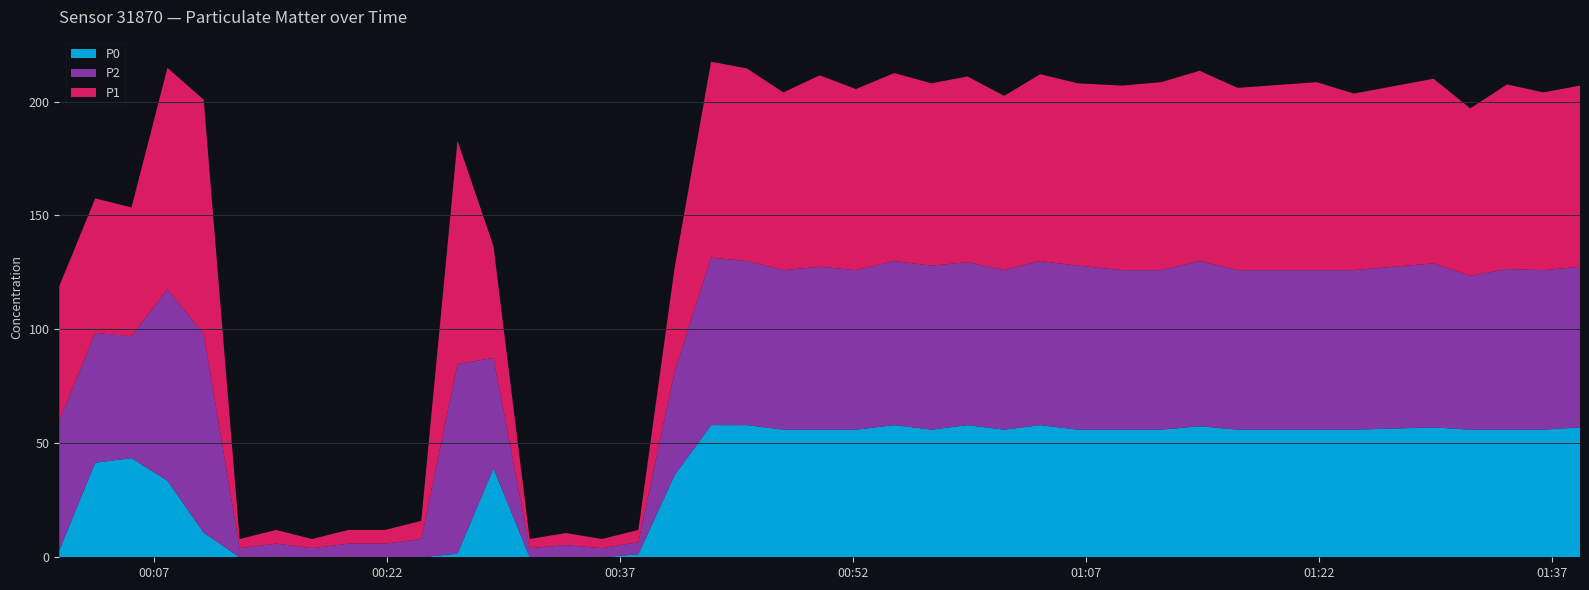

Reading left to right, what are all the values shown in this chart?

P1: 59.0	59.0	56.5	97.2	102.8	4.0	6.0	4.0	6.0	6.0	8.0	98.0	49.0	4.0	5.3	4.0	5.3	45.5	86.0	84.5	78.0	84.0	79.5	82.5	80.0	81.5	76.5	82.0	80.0	81.0	82.5	83.5	80.0	82.5	77.5	81.0	73.5	81.0	78.0	79.5
P2: 57.0	57.0	53.5	84.0	87.2	4.0	6.0	4.0	6.0	6.0	8.0	83.2	48.5	4.0	5.3	4.0	5.3	45.5	73.5	72.0	70.0	71.5	70.0	72.0	72.0	71.5	70.0	72.0	72.0	70.0	70.0	72.5	70.0	70.0	70.0	72.0	67.5	70.5	70.0	70.5
P0: 3.0	41.5	43.5	33.6	10.8	0.0	0.0	0.0	0.0	0.0	0.0	1.6	39.0	0.0	0.0	0.0	1.3	36.0	58.0	58.0	56.0	56.0	56.0	58.0	56.0	58.0	56.0	58.0	56.0	56.0	56.0	57.5	56.0	56.0	56.0	57.0	56.0	56.0	56.0	57.0